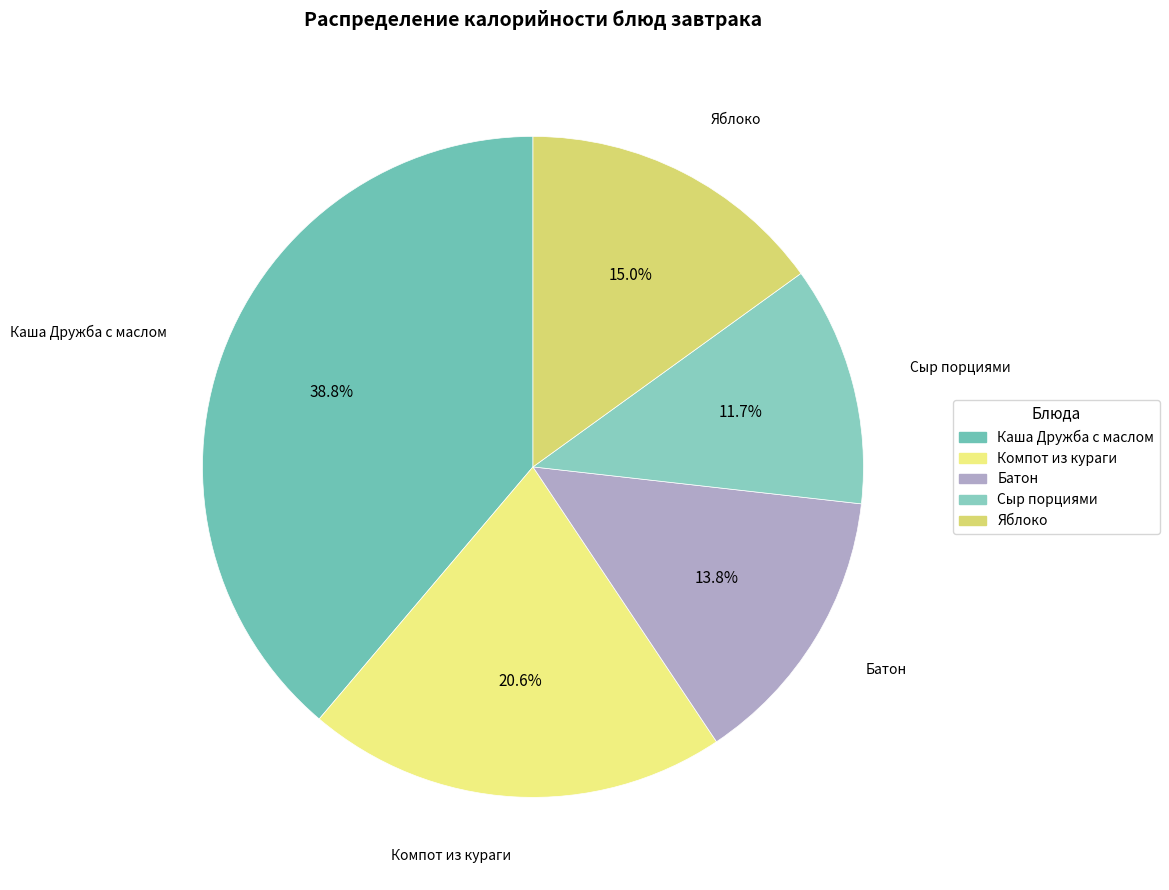

Rank the categories by value from lowest to highest.

Сыр порциями, Батон, Яблоко, Компот из кураги, Каша Дружба с маслом